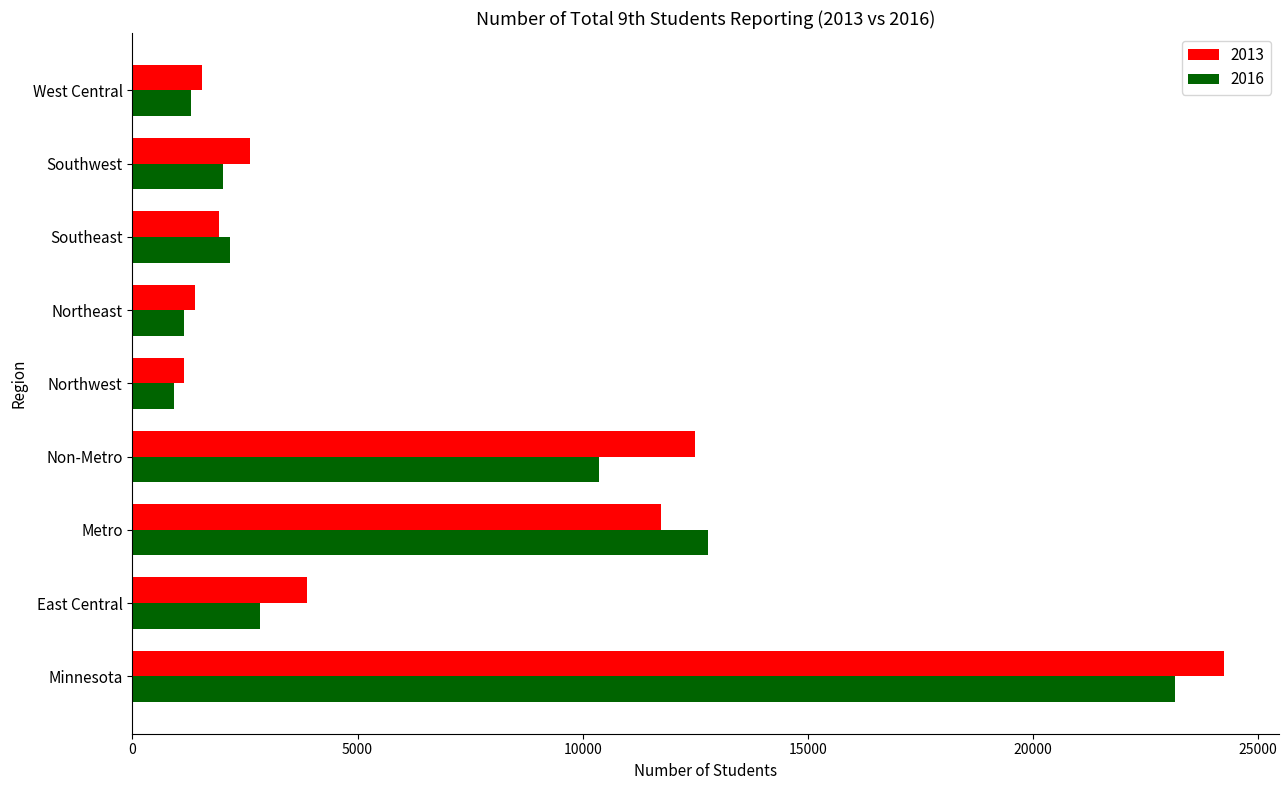

What is the greatest value displayed?

24240